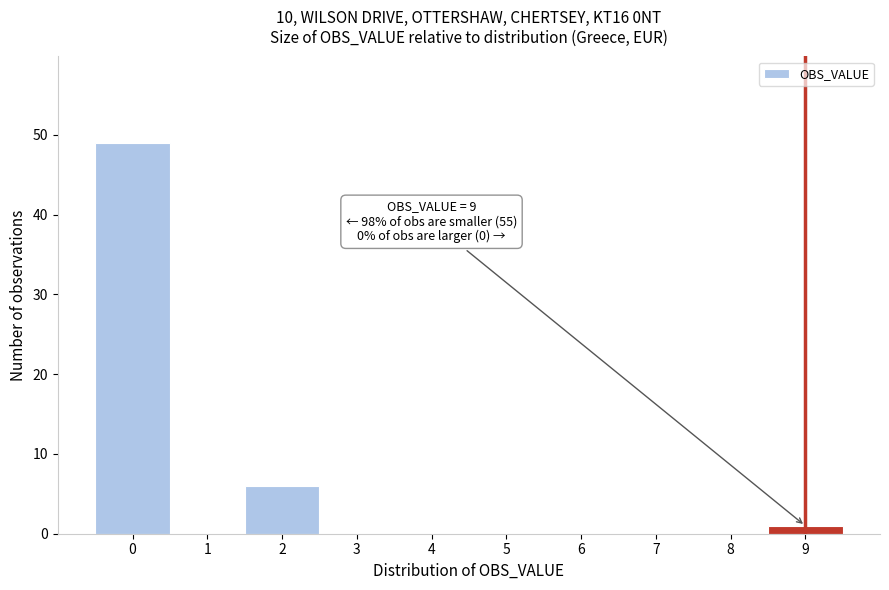

Over which range of the x-axis is the bar tallest?

-0.5 to 0.5